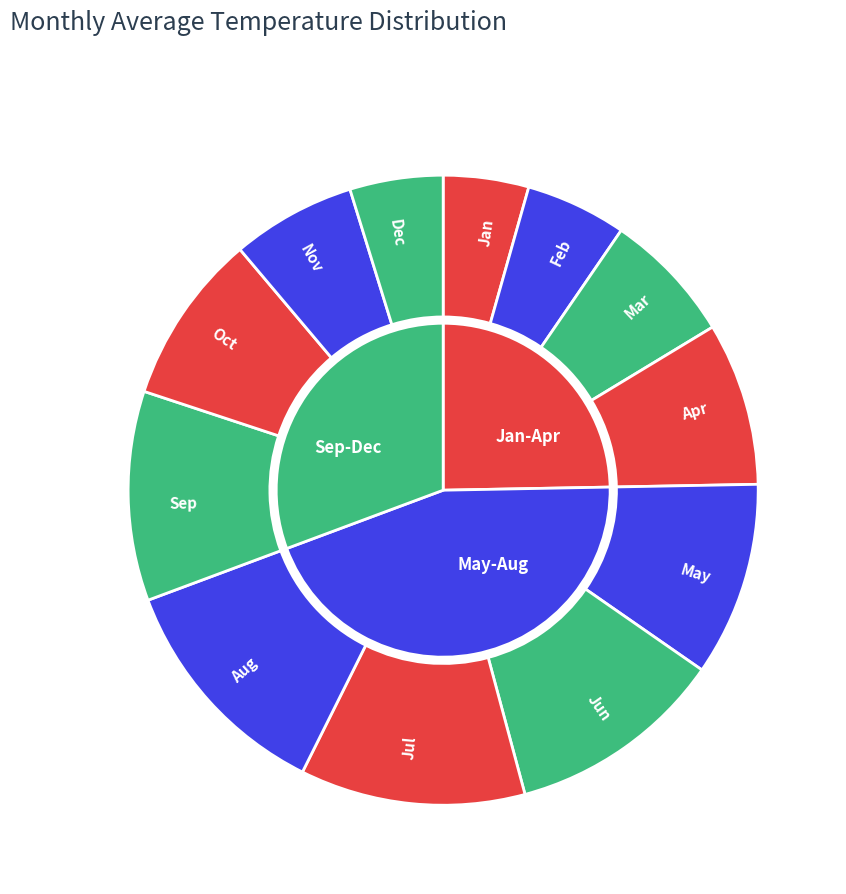

Count the number of slices in the pie.

12